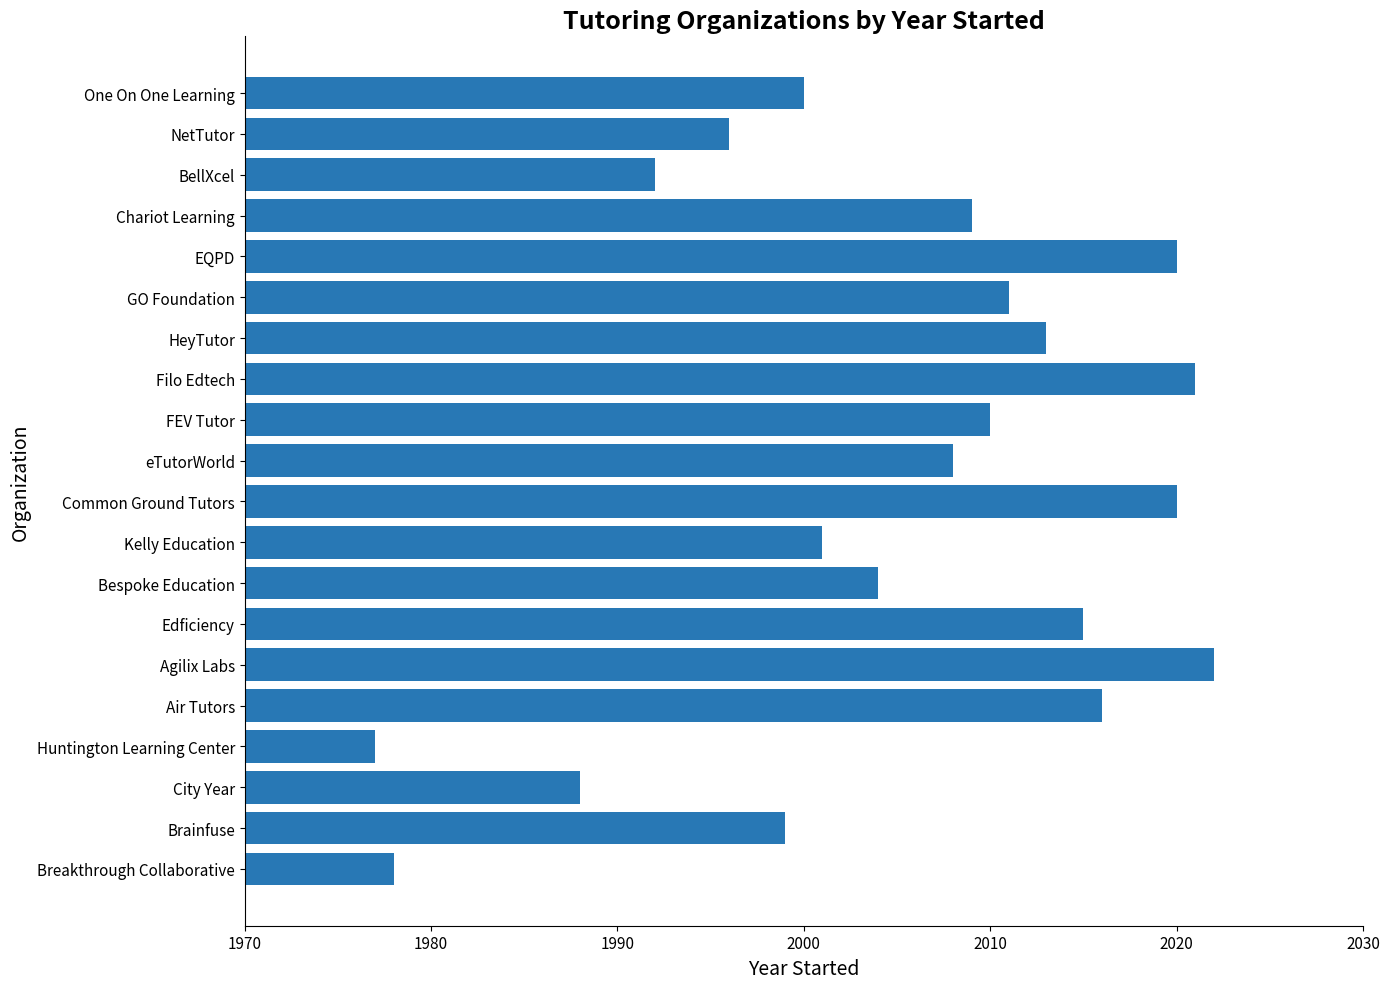

At which label is the value closest to 1999?

Brainfuse